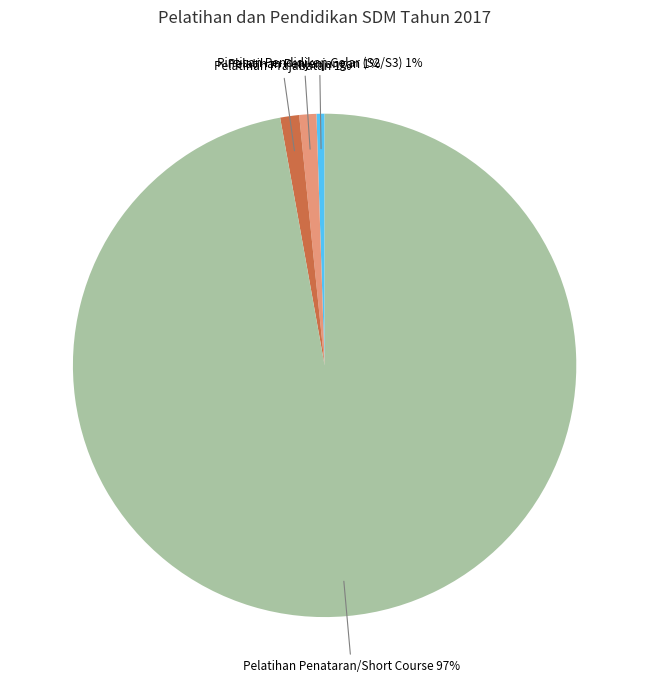

To the nearest percent, what is the average slice percentage?

25%